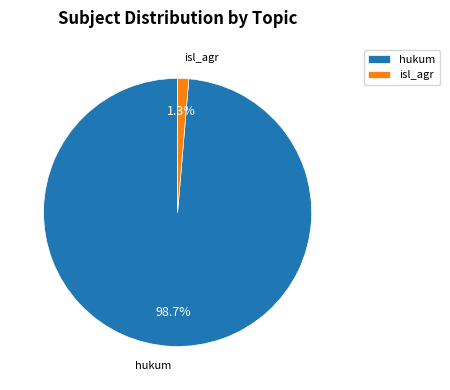

To the nearest percent, what is the combined percentage of hukum and isl_agr?

100%